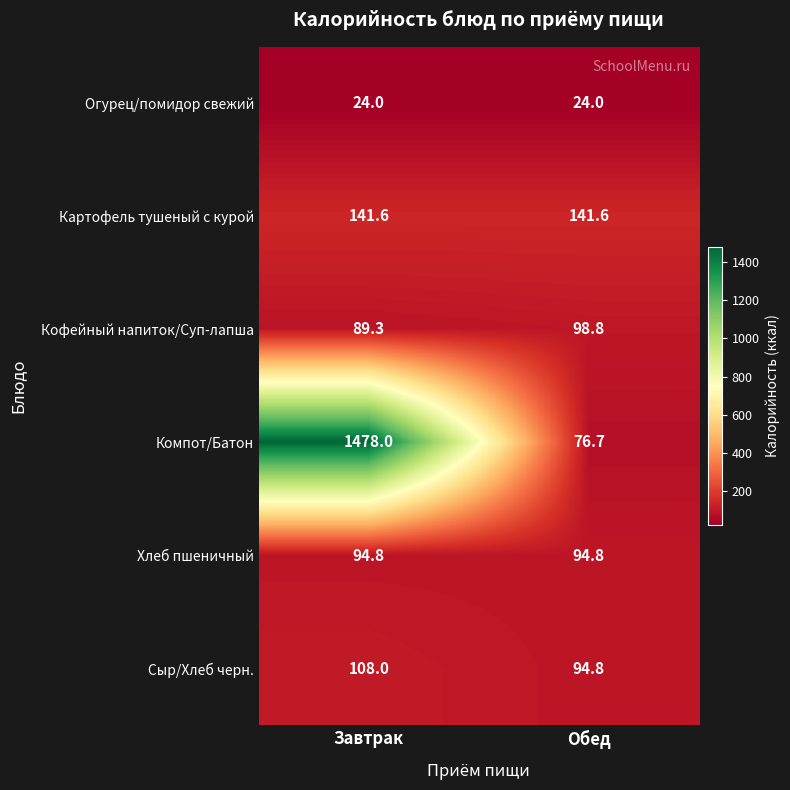

Where does the Кофейный напиток/Суп-лапша series first go above 98?

Обед